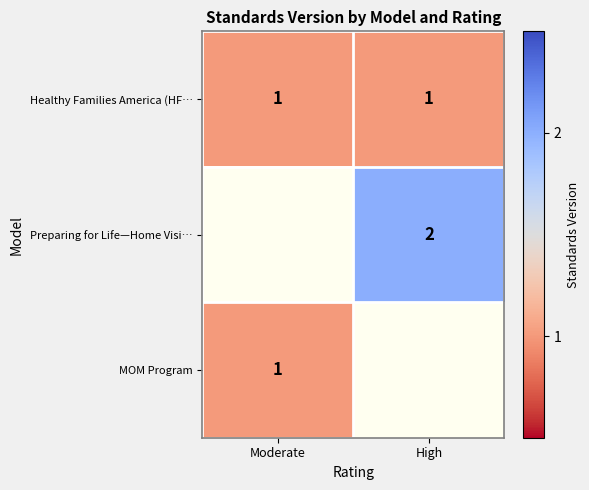

List the labels in order of Preparing for Life—Home Visi… value, smallest first.

Moderate, High